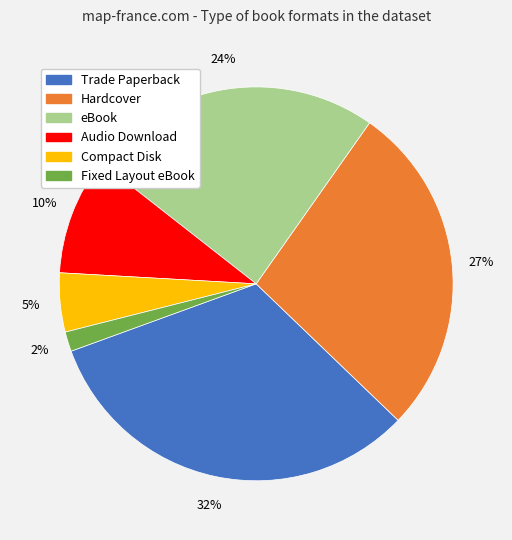

Is there a majority slice in this chart?

No